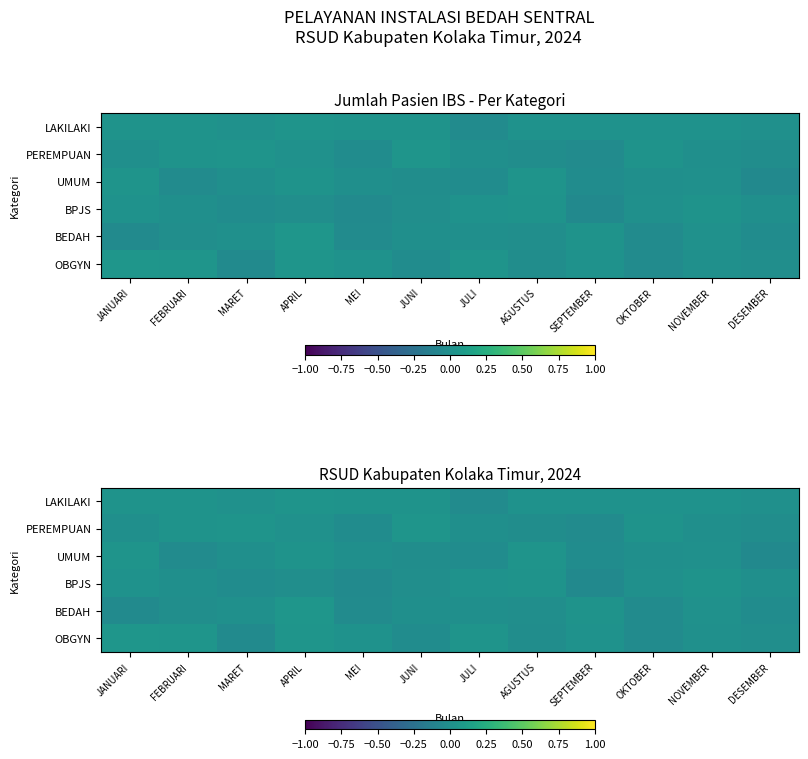

The BPJS series shows -0.0 at SEPTEMBER. True or false?

False